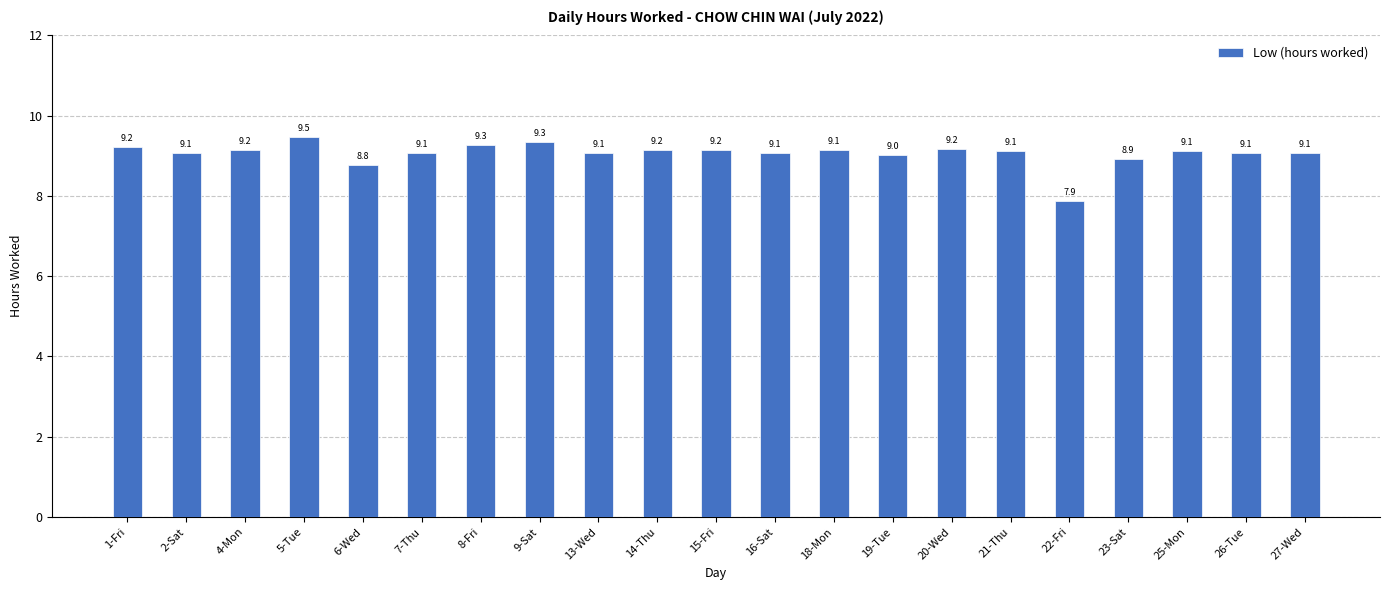

How many bars are there in total?

21